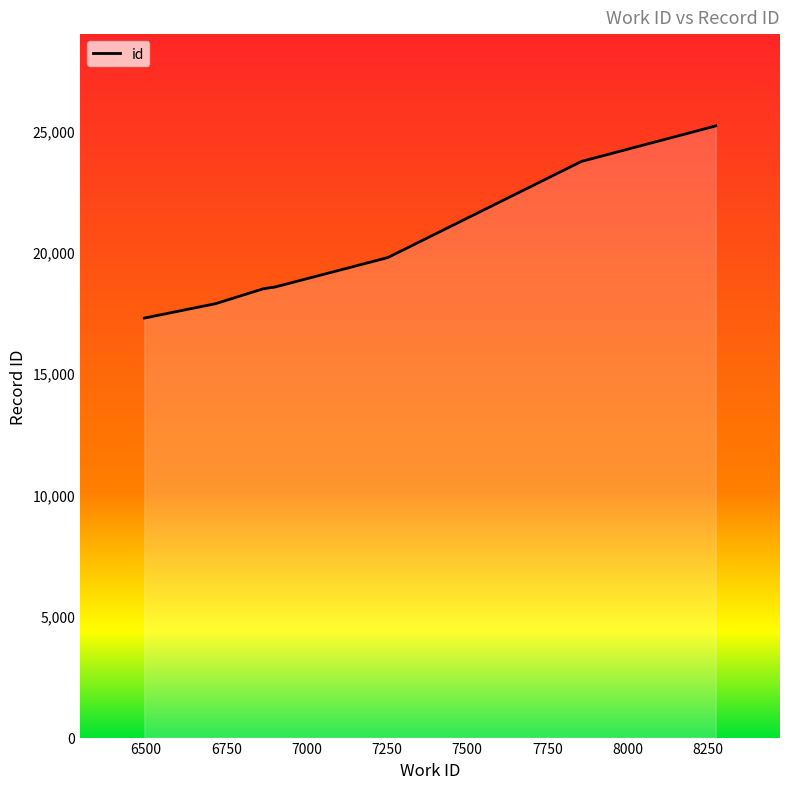

List the labels in order of value, smallest first.

6495, 6717, 6865, 6885, 6888, 6900, 7253, 7856, 8270, 8274